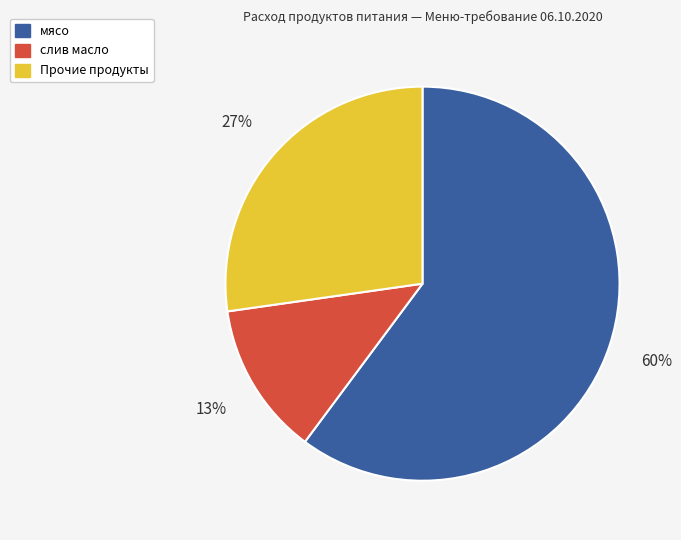

How many slices are in this pie chart?

3